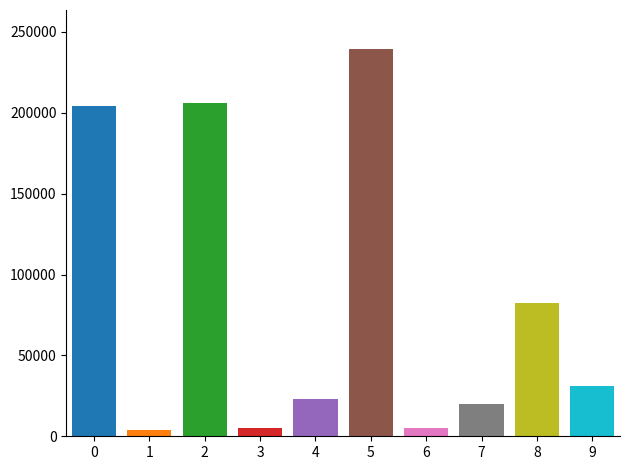

What is the value of the 5th bar from the left?

23051.3